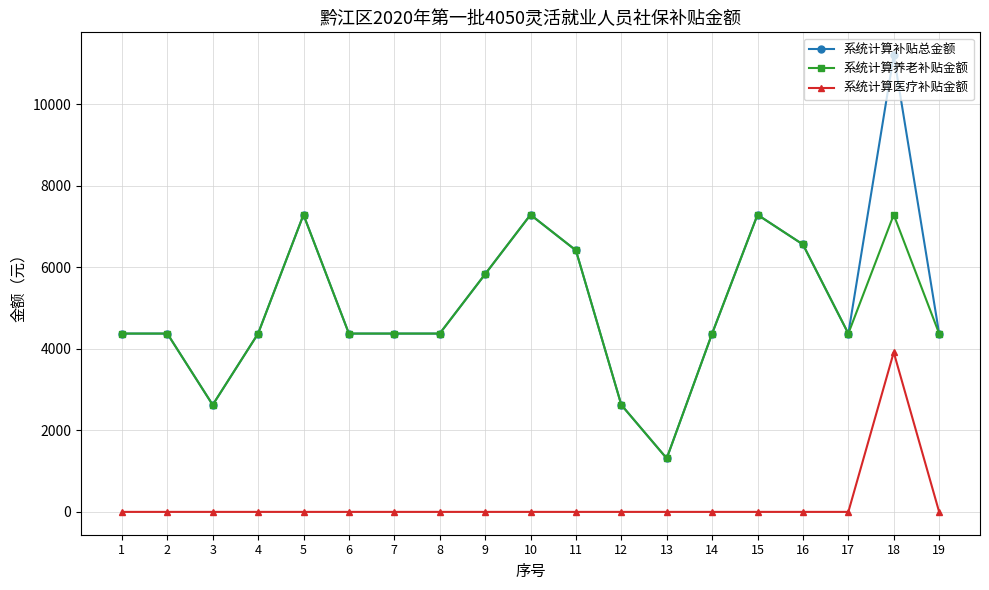

Is it true that 系统计算补贴总金额 equals 7292.0 at 15?

True